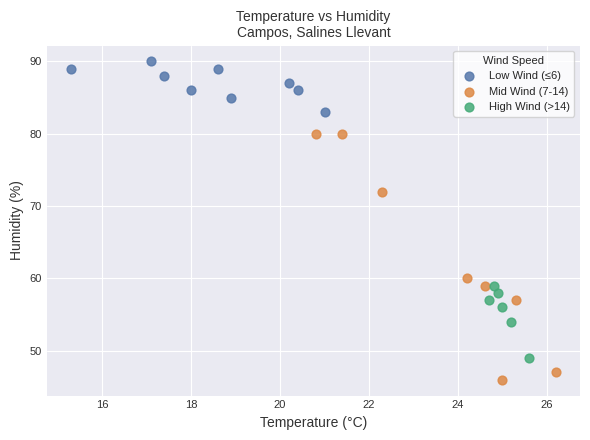

Which series has the largest Y range (max minus min)?

Mid Wind (7-14)